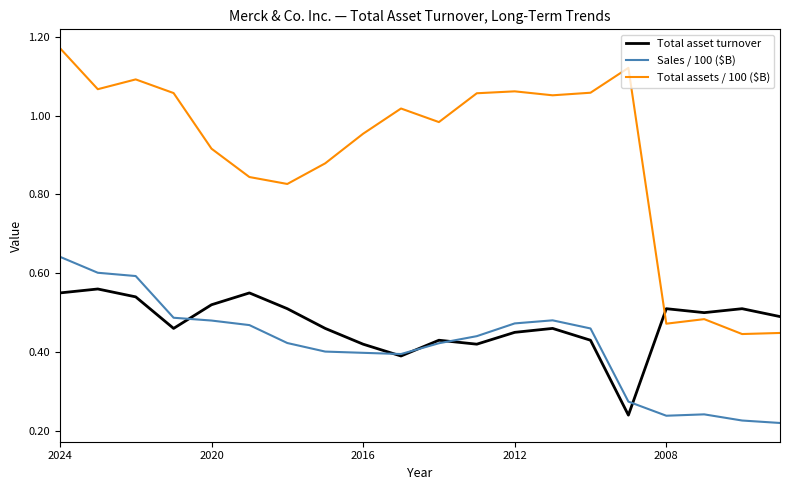

Which series has the widest spread of values?

Total assets / 100 ($B)